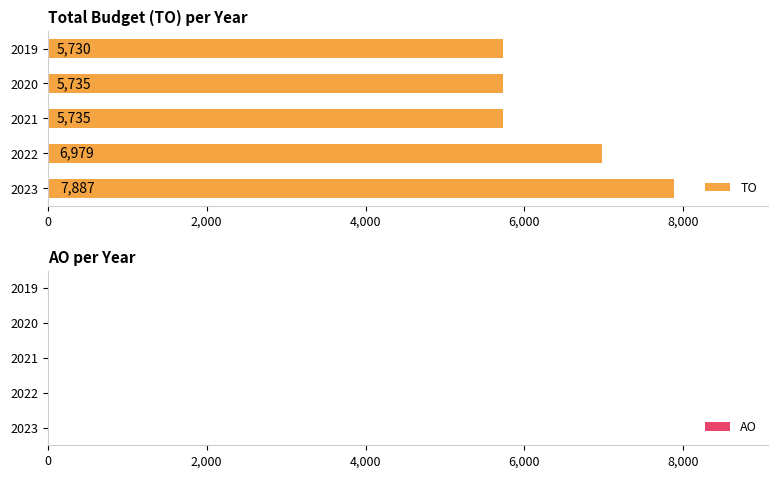

What is the sum of all values?

32066